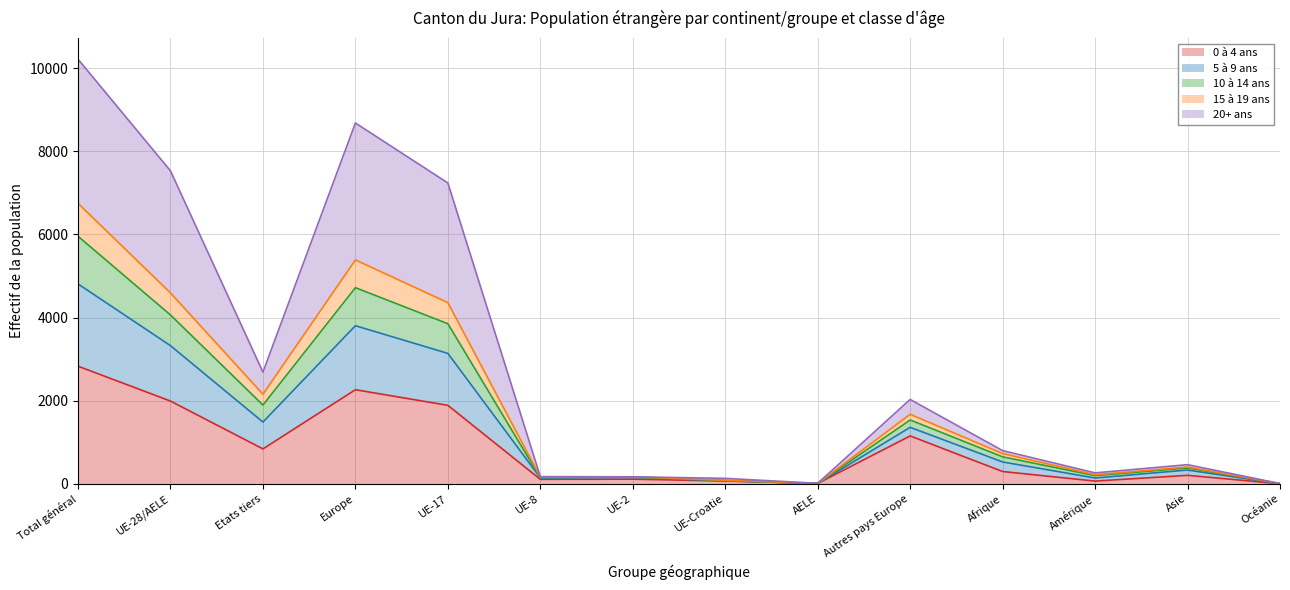

At which label does 5 à 9 ans reach its minimum?

Océanie